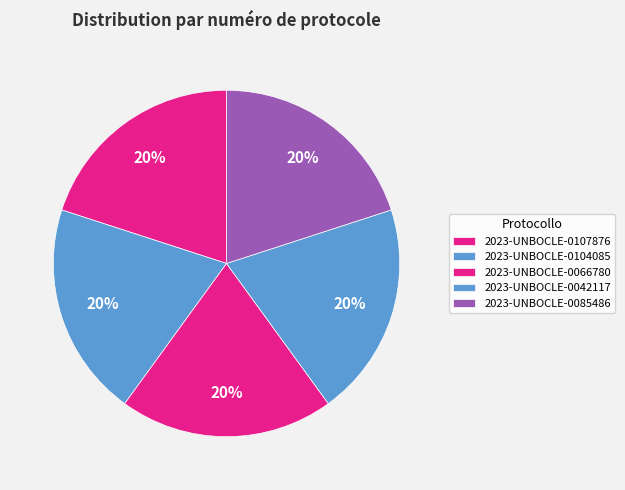

Count the number of slices in the pie.

5